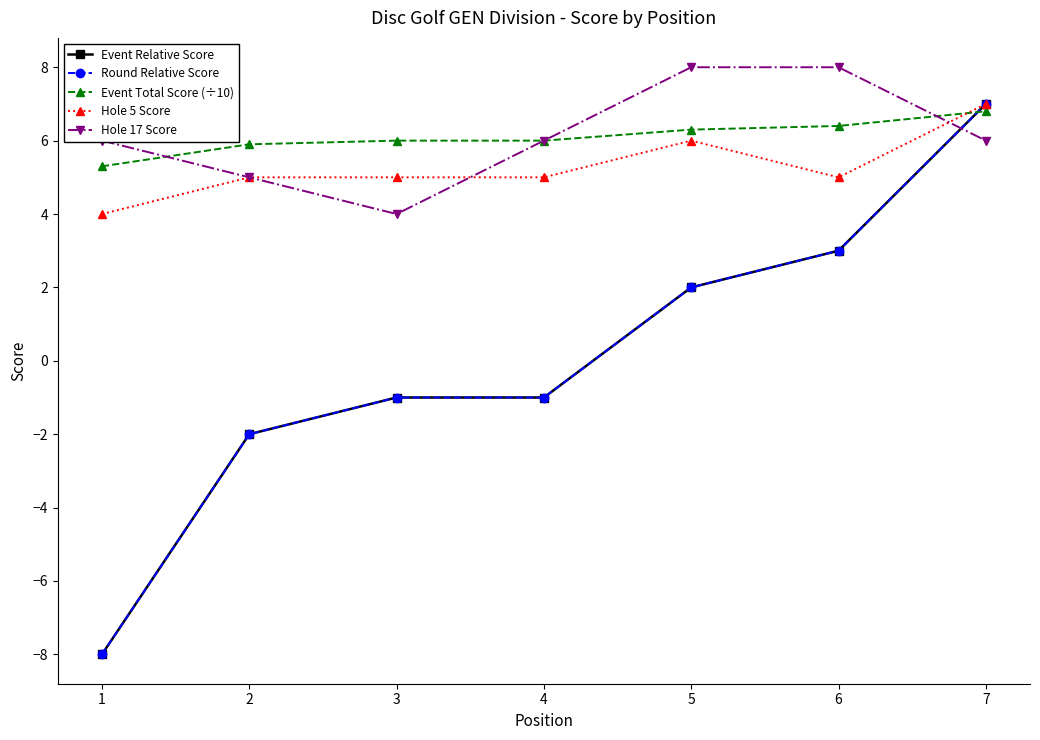

Does the chart have visible grid lines?

No